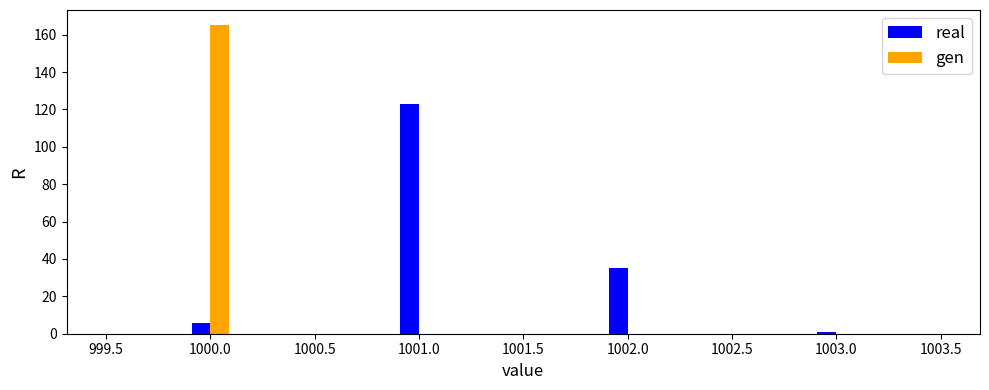

What is the height of the real bar covering 1001.9 to 1002.1 on the x-axis? The values are not printed on the chart, so give them approximately, as read against the axis.

36